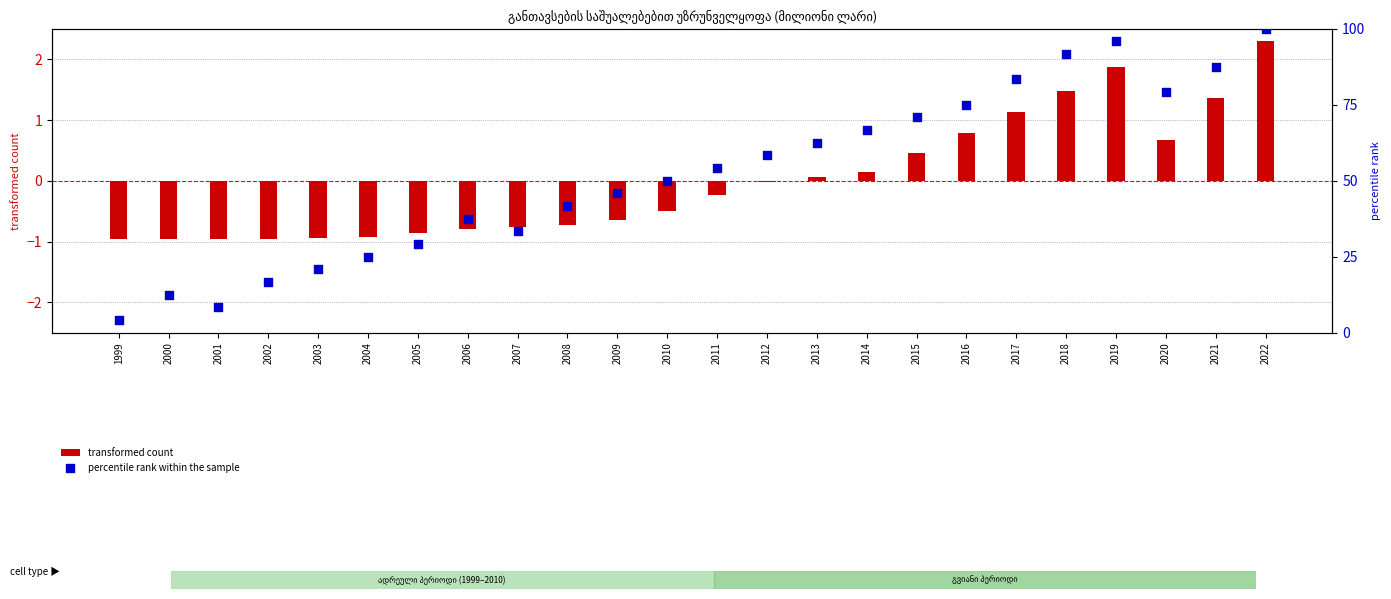

Which series has the largest total across all categories?

percentile rank within the sample